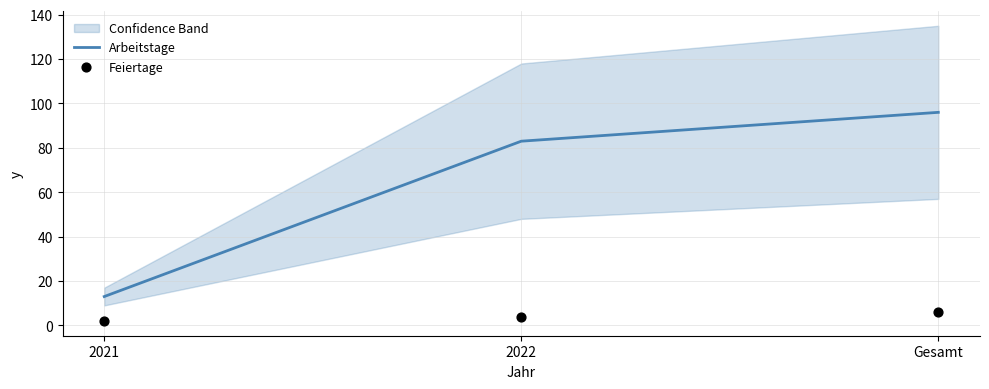

Which series has the largest Y range (max minus min)?

Arbeitstage